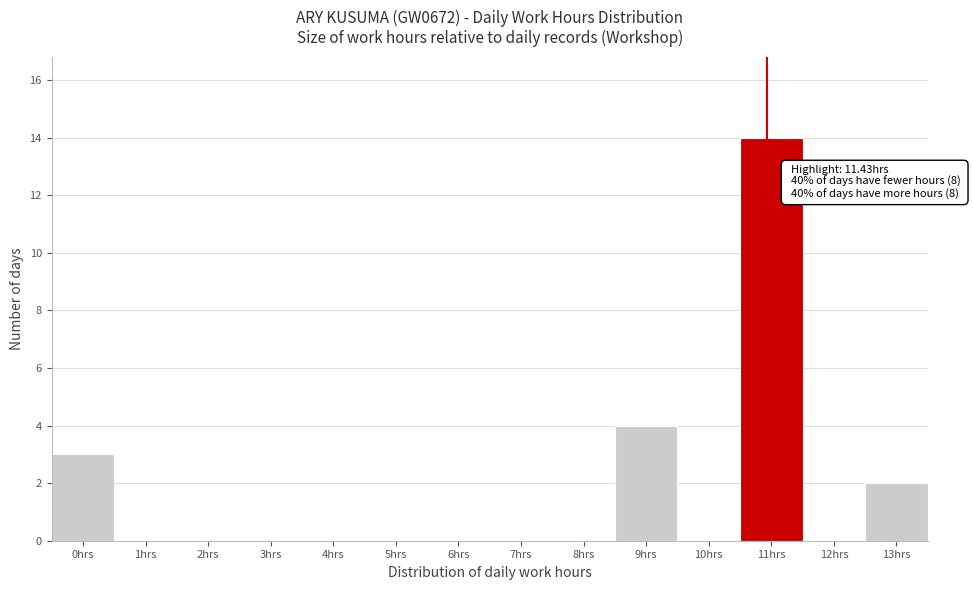

At which category does the chart reach its peak across all series?

11hrs